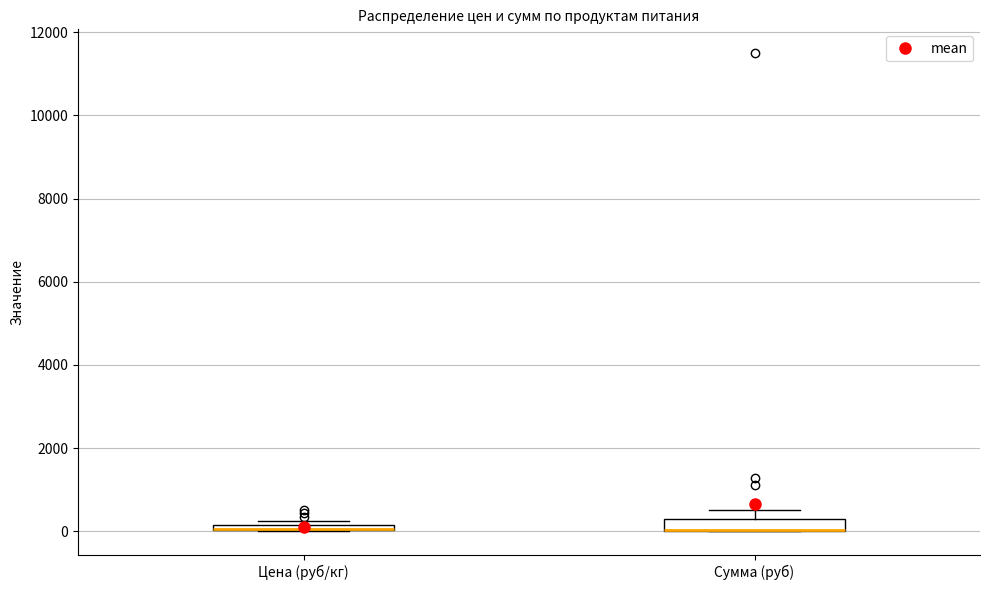

Where is the lower edge of the box for Сумма (руб) on the y-axis? The values are not printed on the chart, so give them approximately, as read against the axis.

0